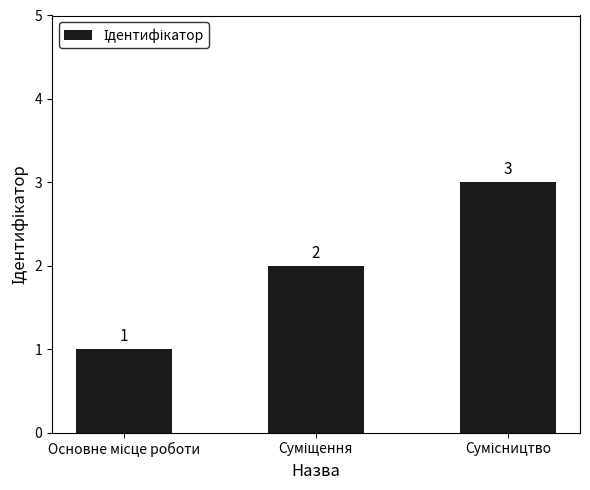

What is the maximum value shown in the chart?

3